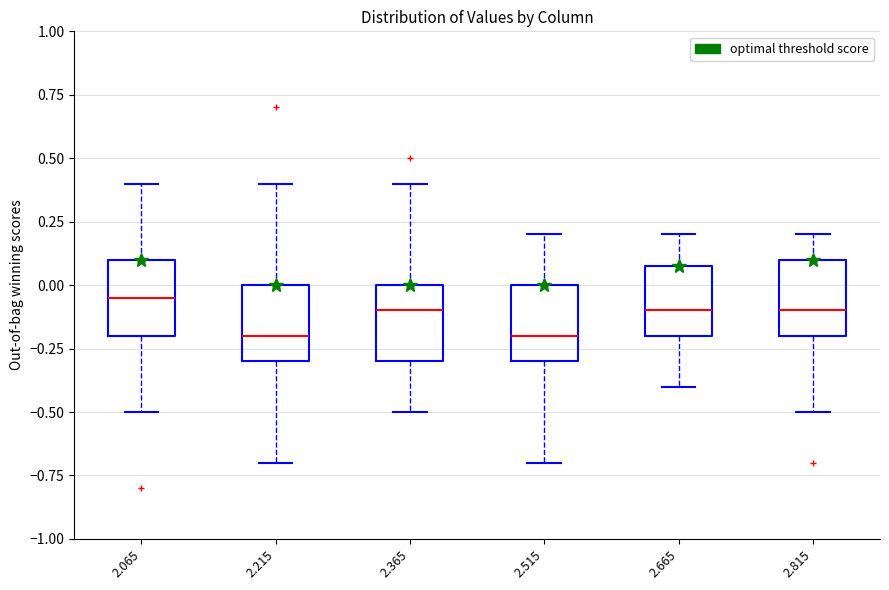

Reading left to right, transcribe this box plot: for each box, give where its median line is, the range the box spans, and where its two whiskers end, as read against the y-axis. The values are not printed on the chart, so give them approximately, as read against the axis.

2.065: median -0.05, box -0.20 to 0.10, whiskers -0.50 to 0.40
2.215: median -0.20, box -0.30 to 0.00, whiskers -0.70 to 0.40
2.365: median -0.10, box -0.30 to 0.00, whiskers -0.50 to 0.40
2.515: median -0.20, box -0.30 to 0.00, whiskers -0.70 to 0.20
2.665: median -0.10, box -0.20 to 0.10, whiskers -0.40 to 0.20
2.815: median -0.10, box -0.20 to 0.10, whiskers -0.50 to 0.20